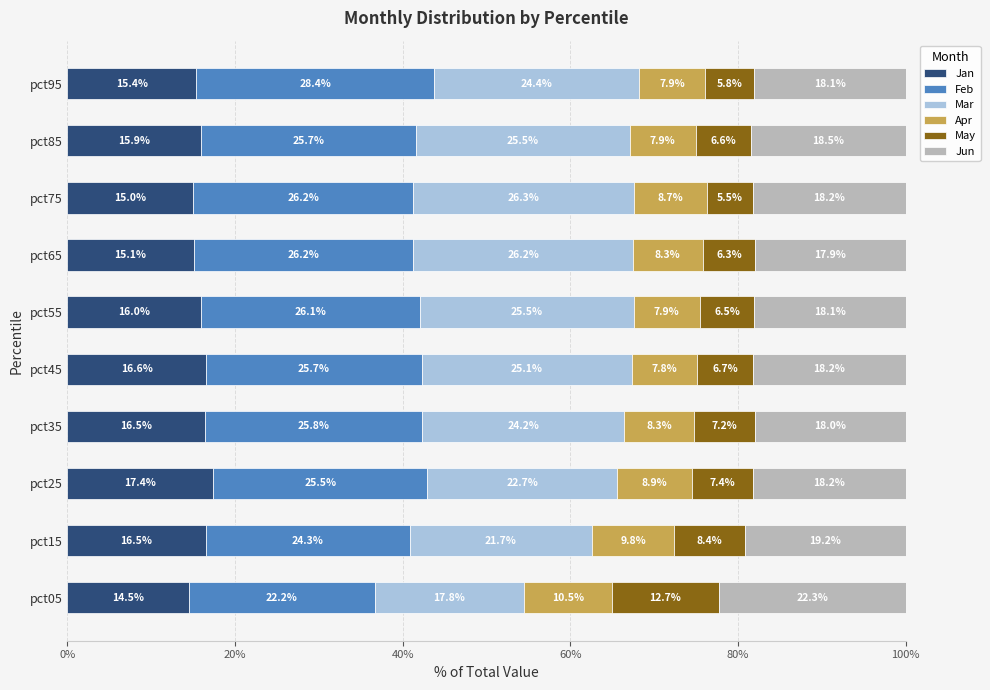

What is the total value across all series at pct05?

100.0